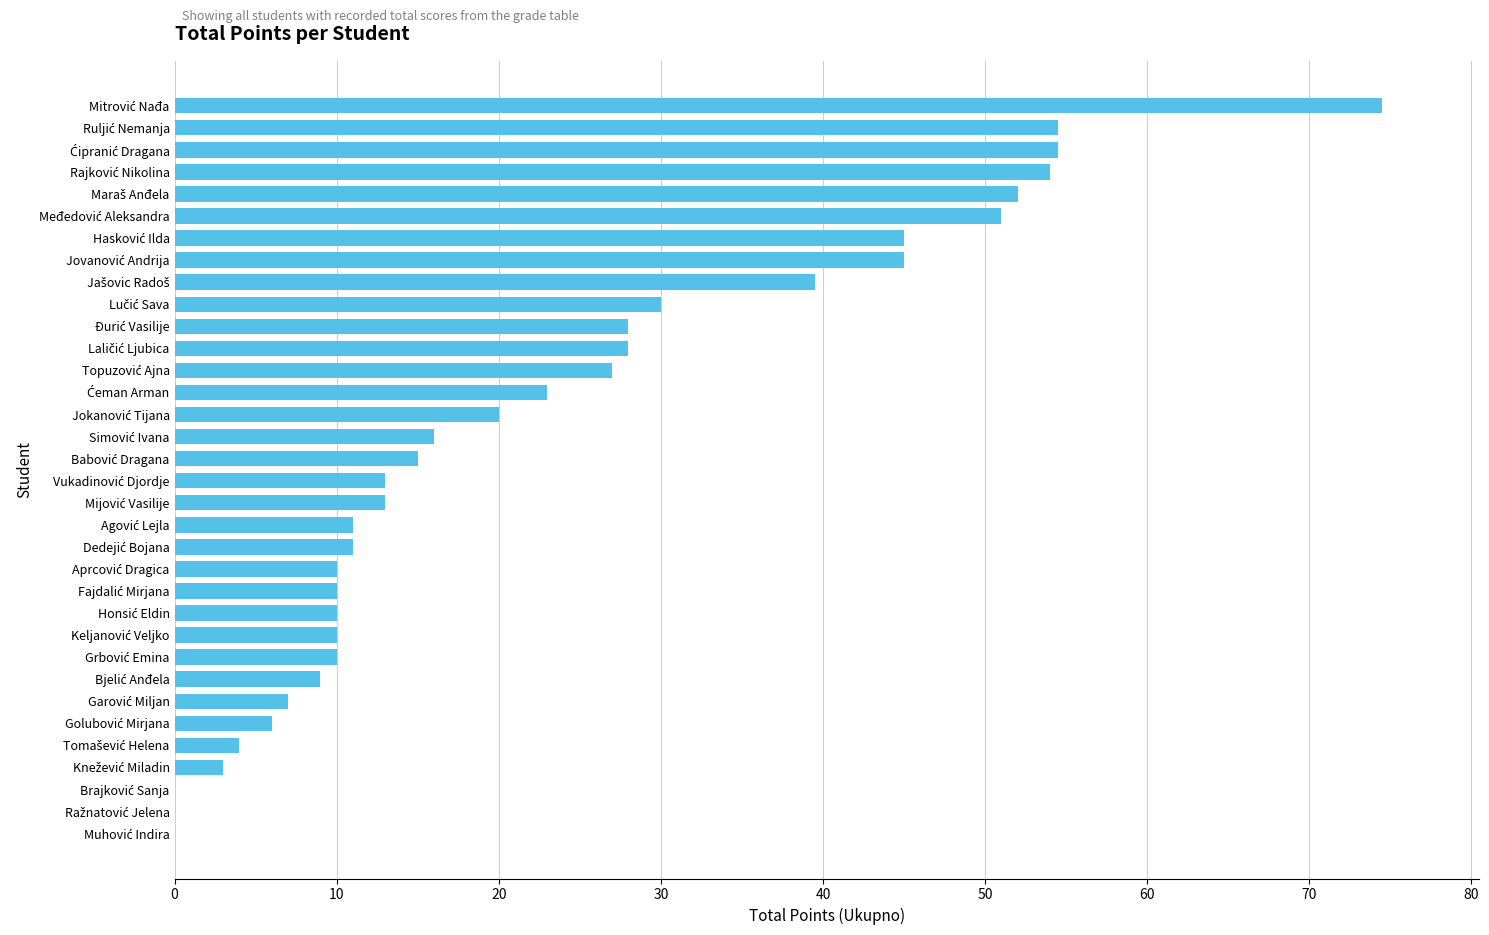

What is the maximum value shown in the chart?

74.5